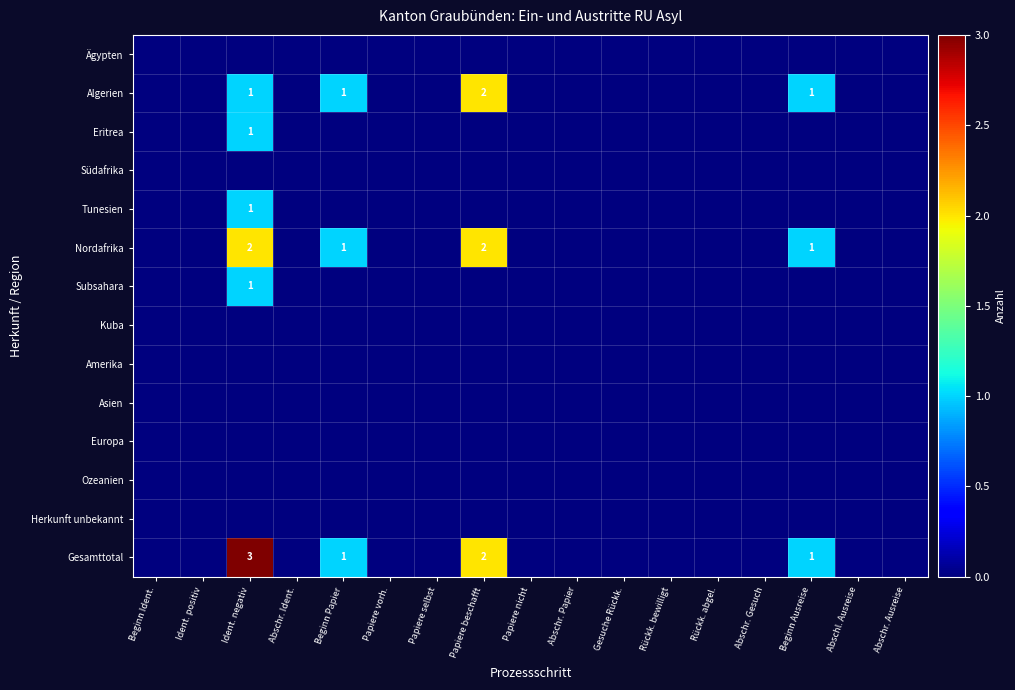

At which category is the sum across all series the highest?

Ident. negativ